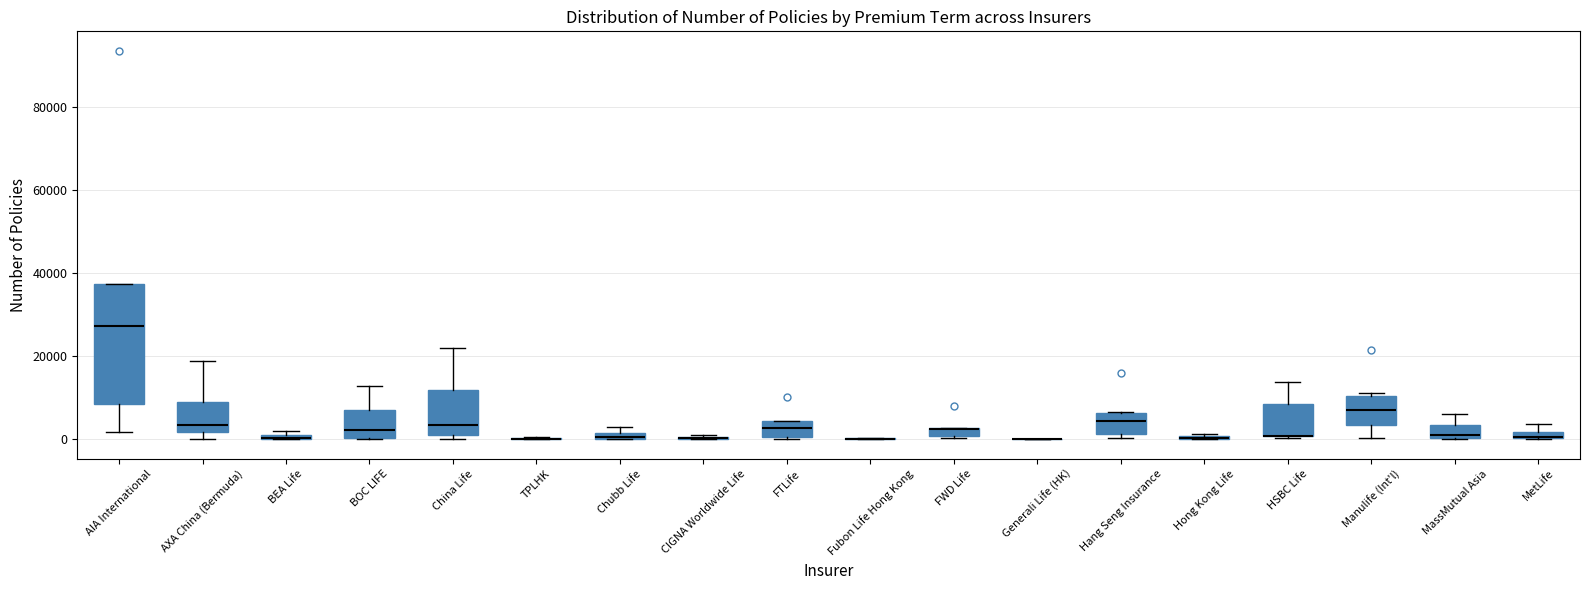

Where is the upper edge of the box for Chubb Life on the y-axis? The values are not printed on the chart, so give them approximately, as read against the axis.

2000